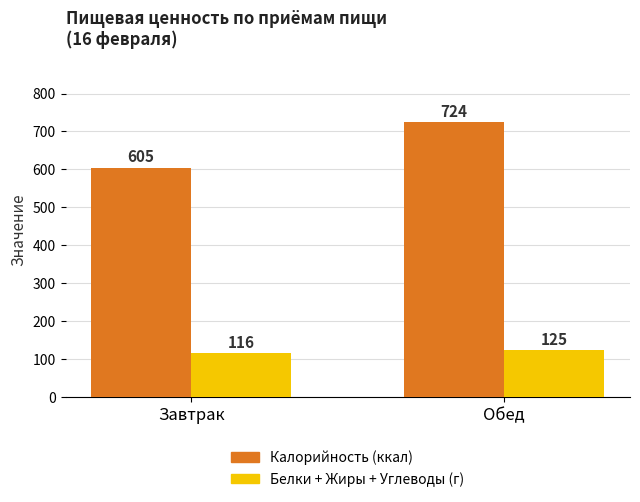

At which category is the sum across all series the highest?

Обед